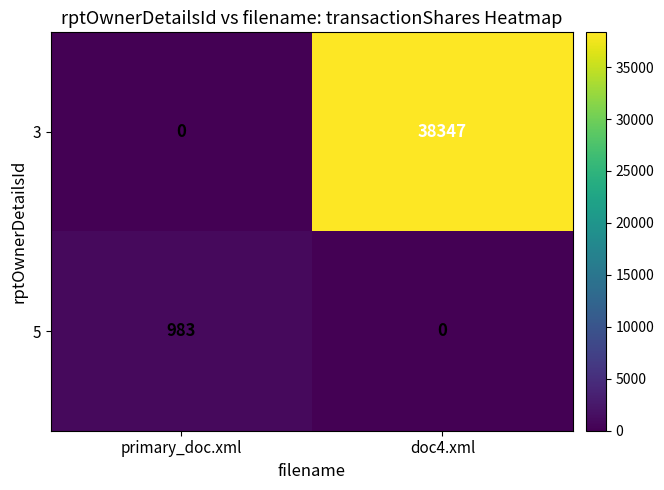

Which series changed the most between primary_doc.xml and doc4.xml?

3